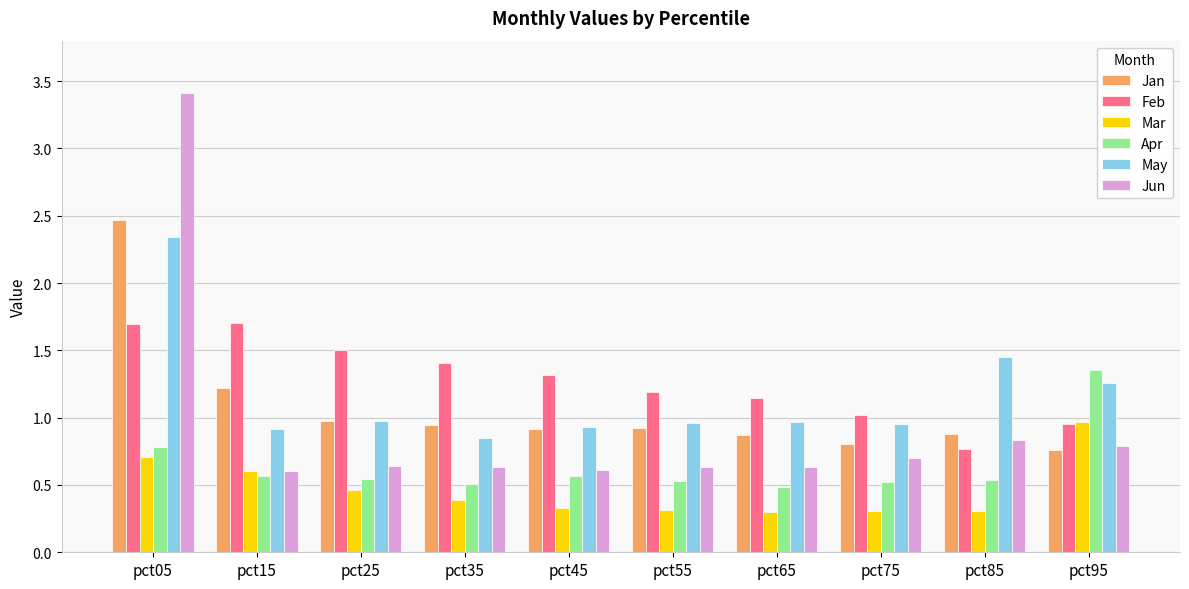

At which category is the sum across all series the highest?

pct05